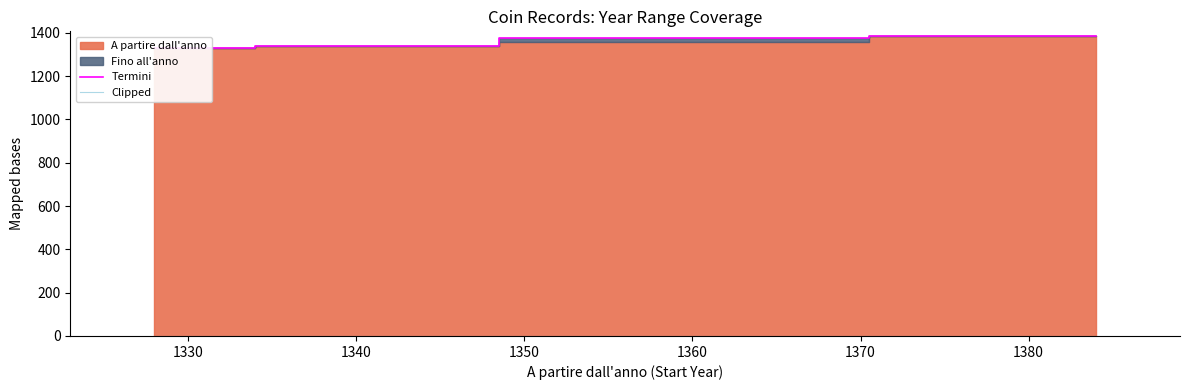

Which series has the largest range (max minus min)?

Termini